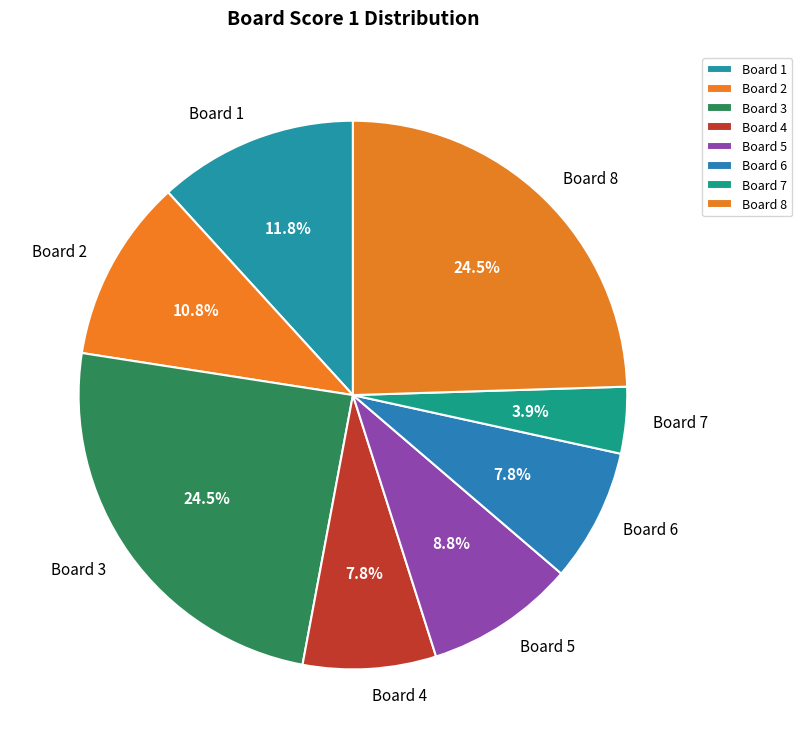

What portion of the pie excludes Board 8?

75.5%